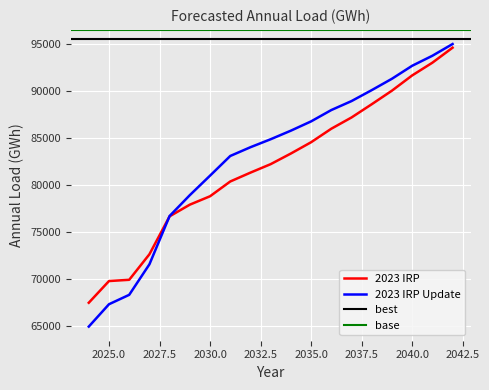

The value of 2023 IRP Update at 2033 is 84868.0. True or false?

True